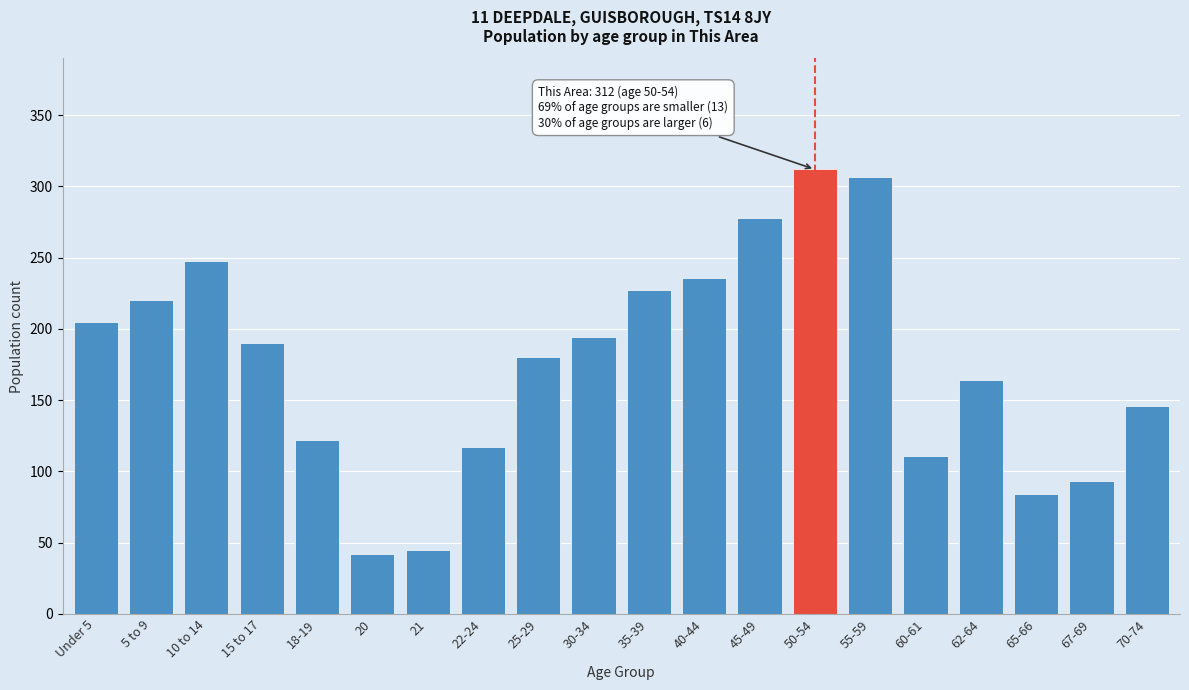

Reading right to left, list all the values displayed in this chart.

70-74=146	67-69=93	65-66=84	62-64=164	60-61=111	55-59=307	50-54=312	45-49=278	40-44=236	35-39=227	30-34=194	25-29=180	22-24=117	21=45	20=42	18-19=122	15 to 17=190	10 to 14=248	5 to 9=220	Under 5=205